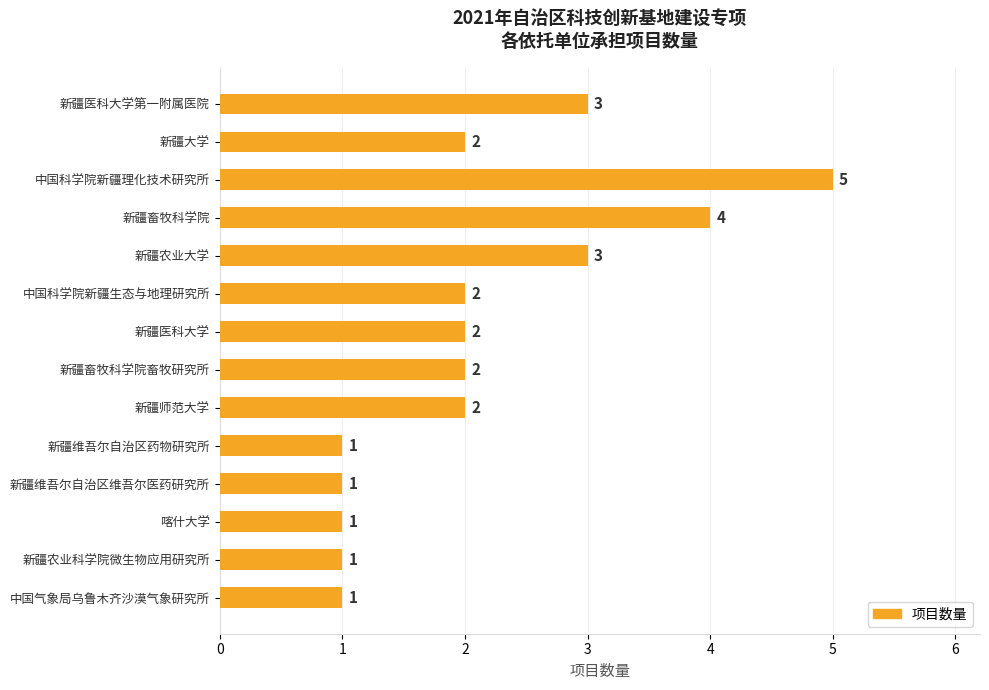

Reading top to bottom, what are all the values shown in this chart?

新疆医科大学第一附属医院=3	新疆大学=2	中国科学院新疆理化技术研究所=5	新疆畜牧科学院=4	新疆农业大学=3	中国科学院新疆生态与地理研究所=2	新疆医科大学=2	新疆畜牧科学院畜牧研究所=2	新疆师范大学=2	新疆维吾尔自治区药物研究所=1	新疆维吾尔自治区维吾尔医药研究所=1	喀什大学=1	新疆农业科学院微生物应用研究所=1	中国气象局乌鲁木齐沙漠气象研究所=1